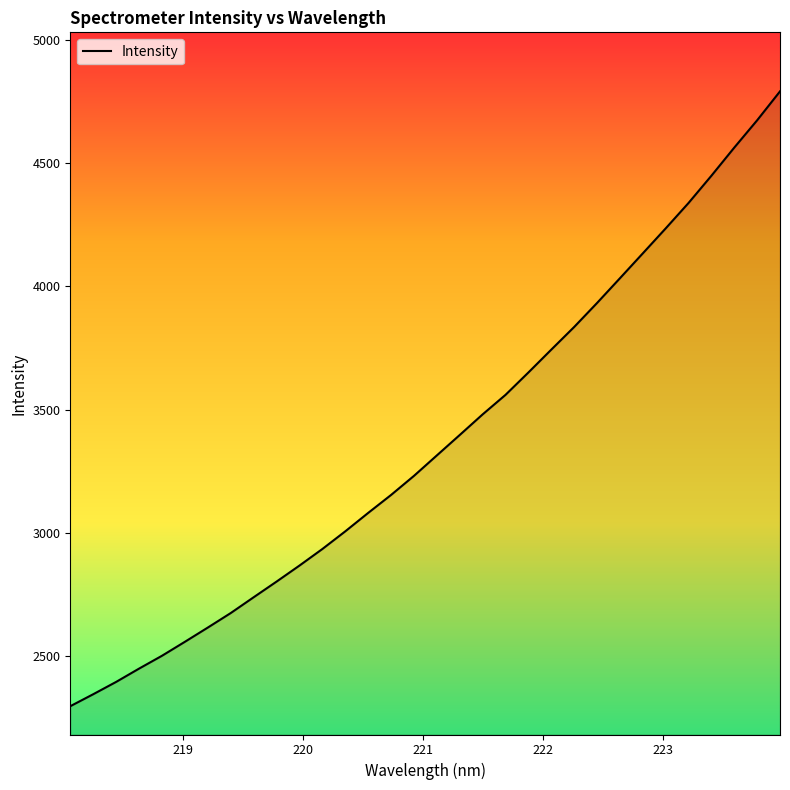

What is the difference between the maximum and minimum values?

2494.9